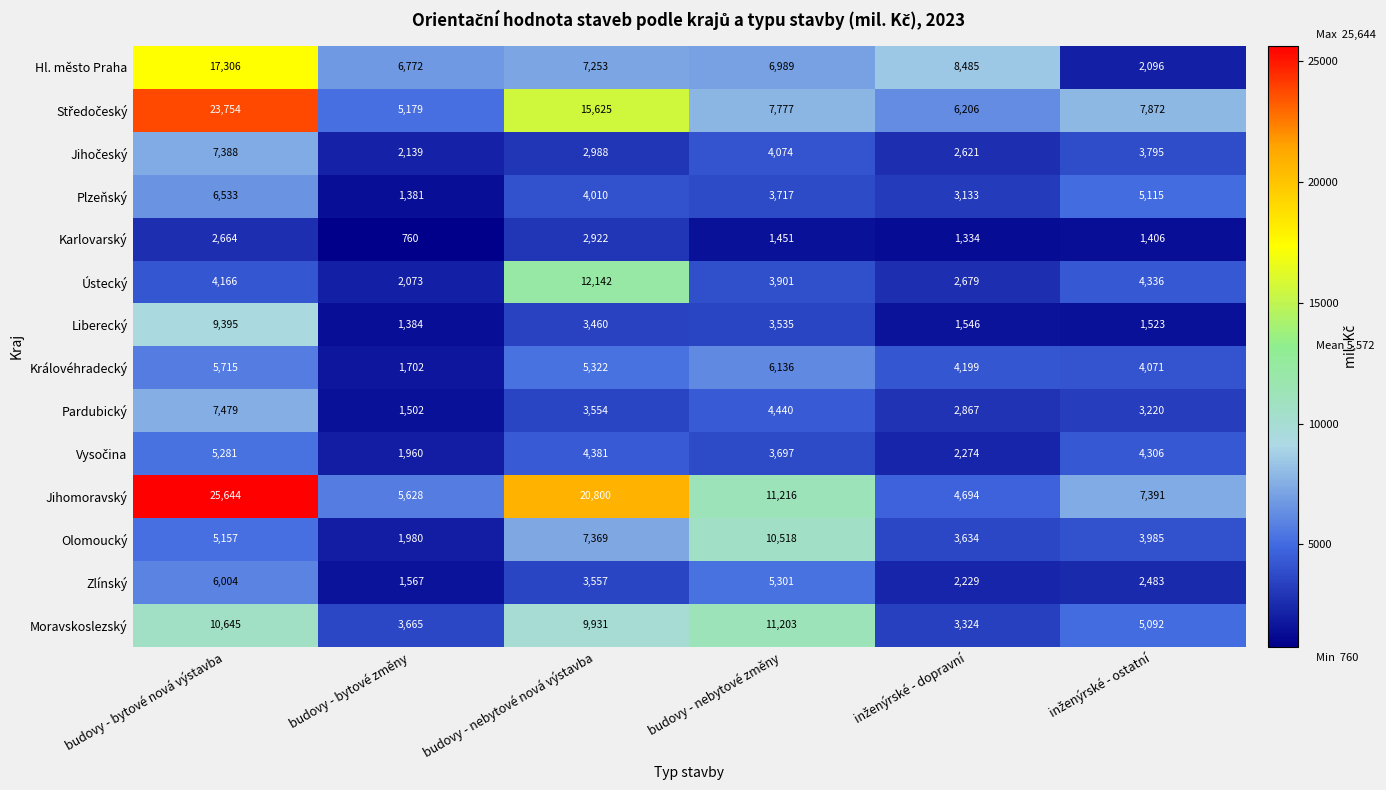

Which series has the largest range (max minus min)?

Jihomoravský